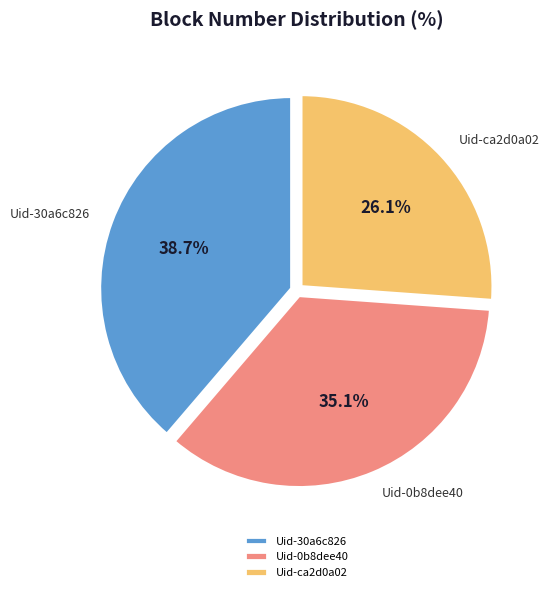

Does Uid-ca2d0a02 account for over 50% of the chart?

No